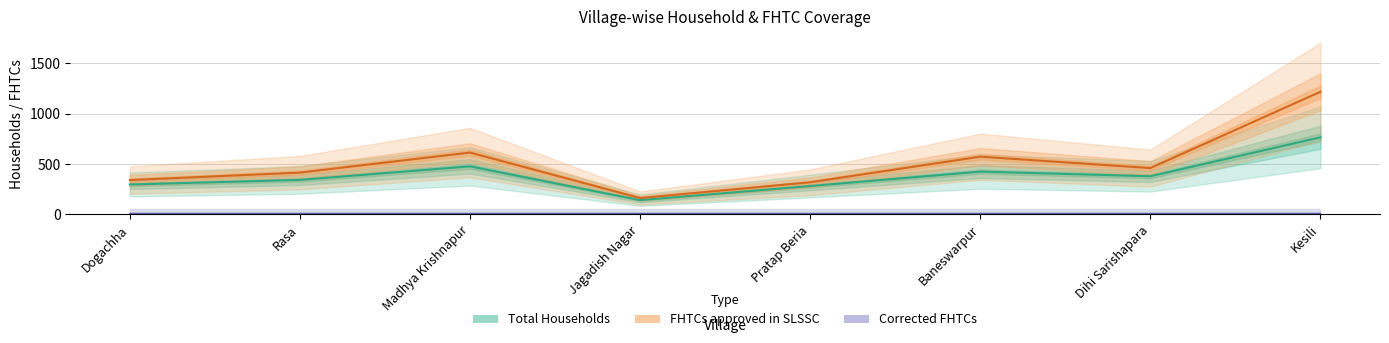

True or false: FHTCs approved in SLSSC has a value of 95 at Dogachha.

False